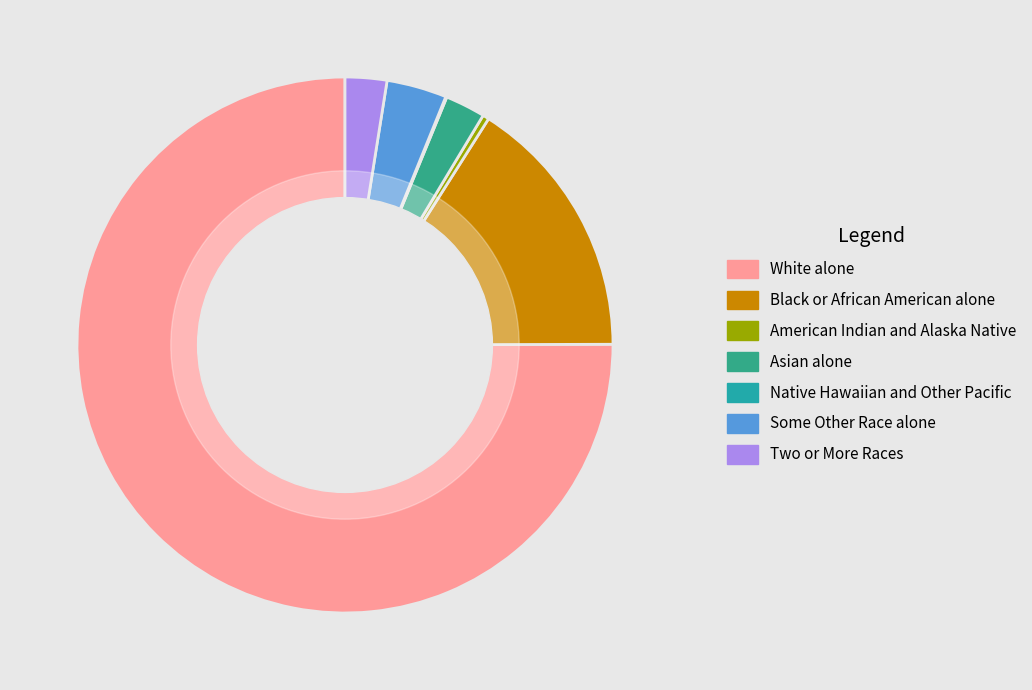

What is the smallest slice in the pie chart?

Native Hawaiian and Other Pacific